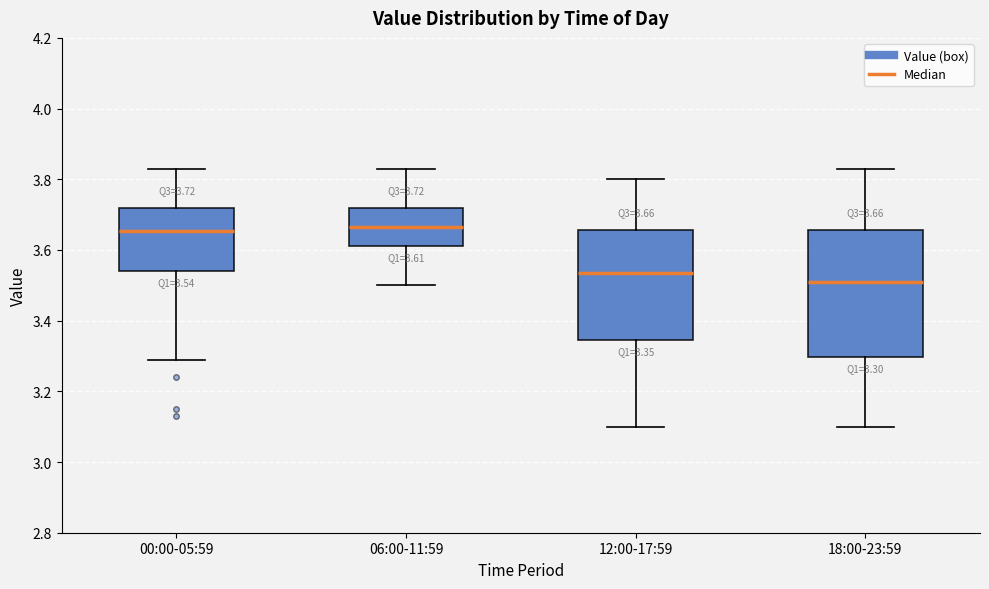

Which box is the tallest, from its lower edge to its upper edge?

18:00-23:59